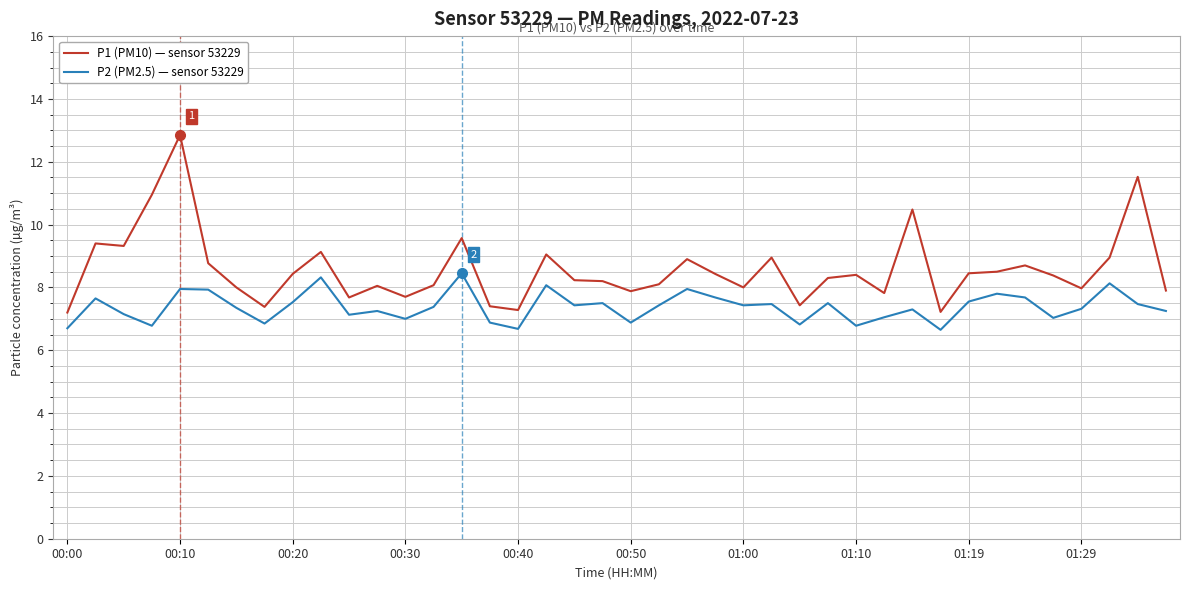

True or false: P1 (PM10) — sensor 53229 has more than 1 interior local peaks.

True